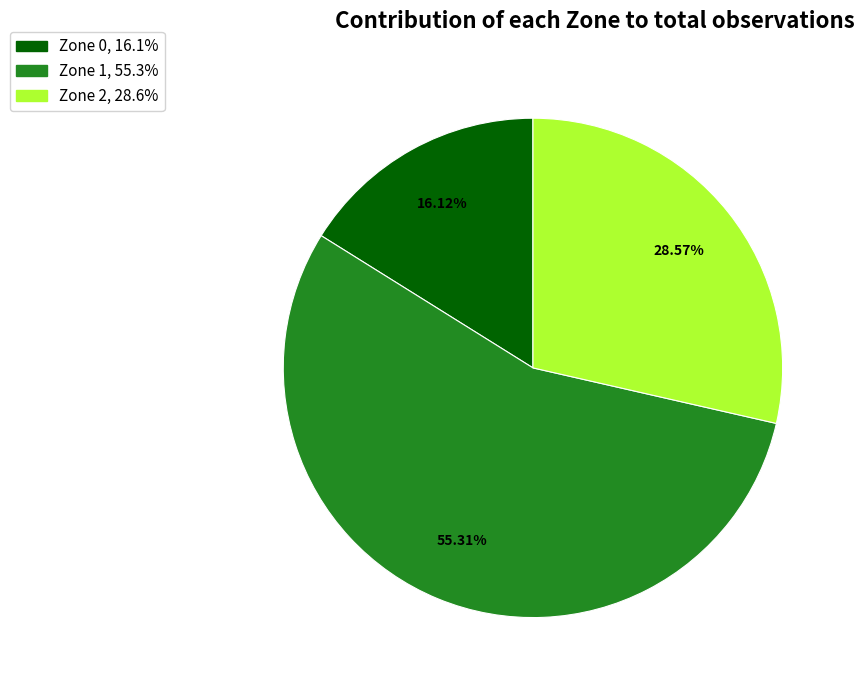

Between Zone 1 and Zone 0, which is larger?

Zone 1